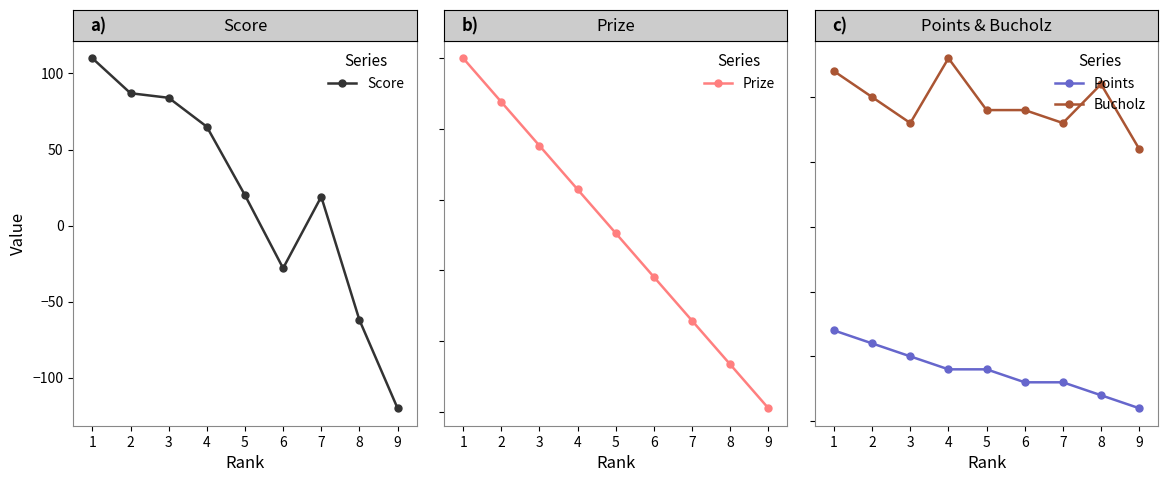

What is the sum of all Points values?

70.0